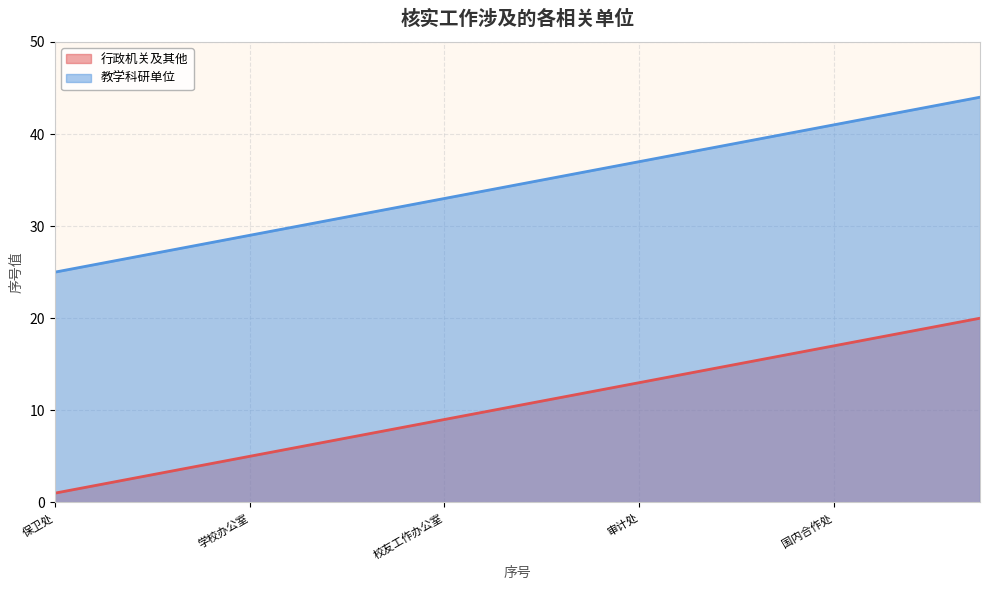

What is the minimum value for 教学科研单位?

25